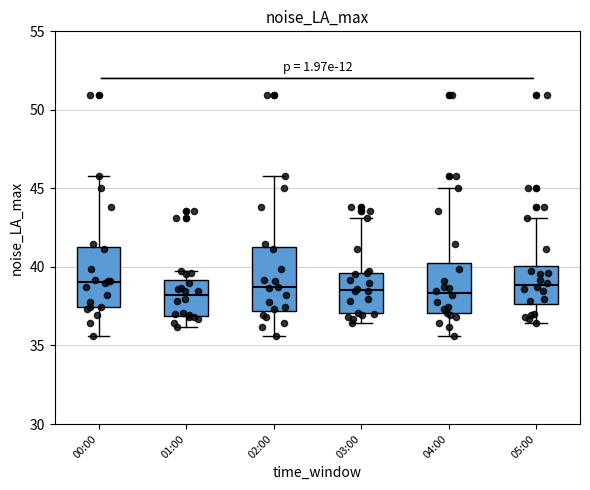

Reading left to right, read every box against the y-axis: the position of its median line, the range the box covers, and the ends of its whiskers. The values are not printed on the chart, so give them approximately, as read against the axis.

00:00: median 39.0, box 37.5 to 41.0, whiskers 35.5 to 46.0
01:00: median 38.0, box 37.0 to 39.0, whiskers 36.0 to 39.5
02:00: median 38.5, box 37.0 to 41.0, whiskers 35.5 to 46.0
03:00: median 38.5, box 37.0 to 39.5, whiskers 36.5 to 43.0
04:00: median 38.5, box 37.0 to 40.5, whiskers 35.5 to 45.0
05:00: median 39.0, box 37.5 to 40.0, whiskers 36.5 to 43.0